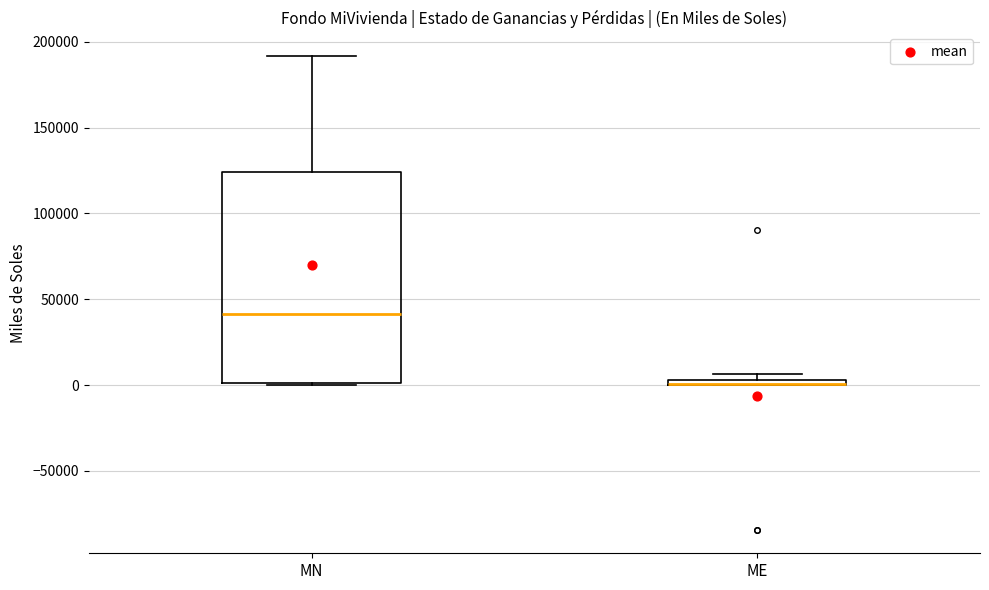

Where is the upper edge of the box for MN on the y-axis? The values are not printed on the chart, so give them approximately, as read against the axis.

125000